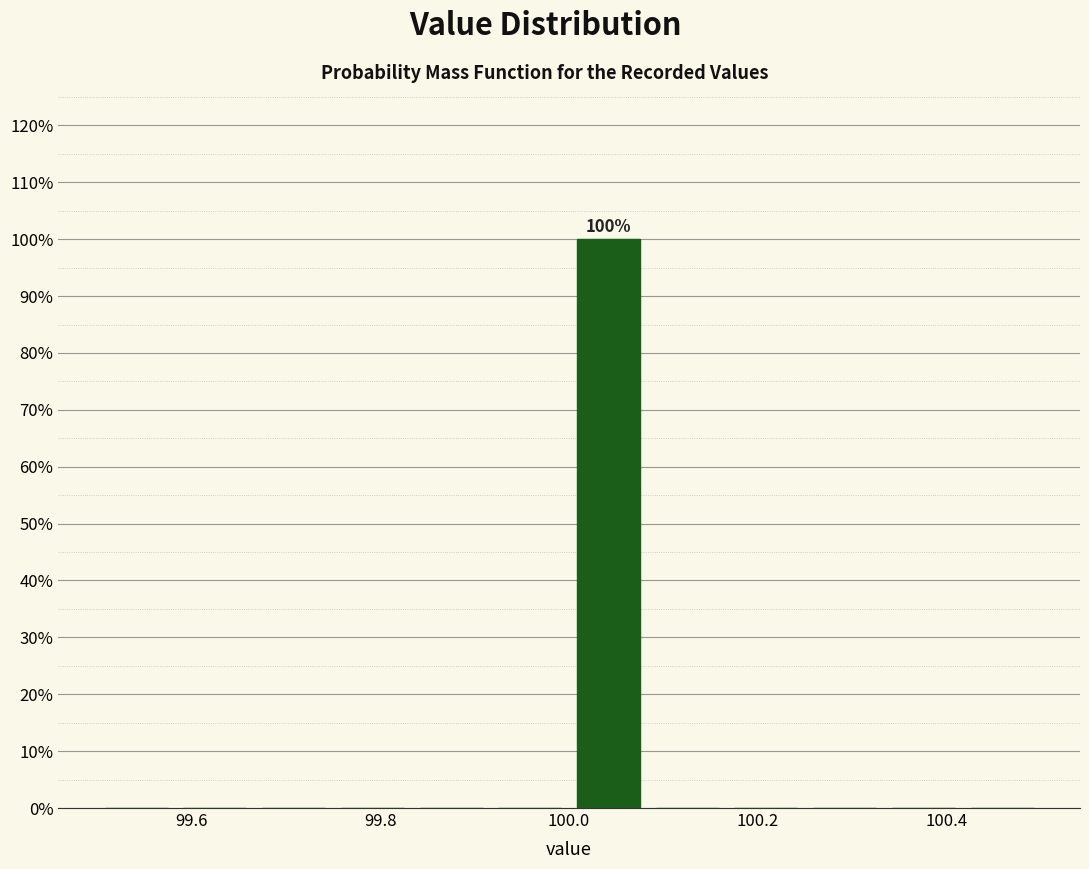

Over which range of the x-axis is the bar tallest?

100.00 to 100.08